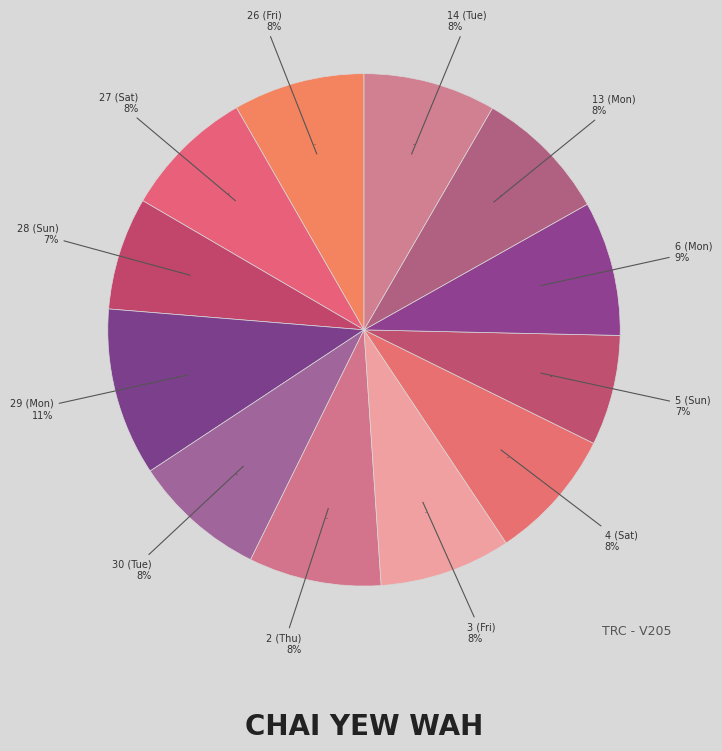

Is there a majority slice in this chart?

No